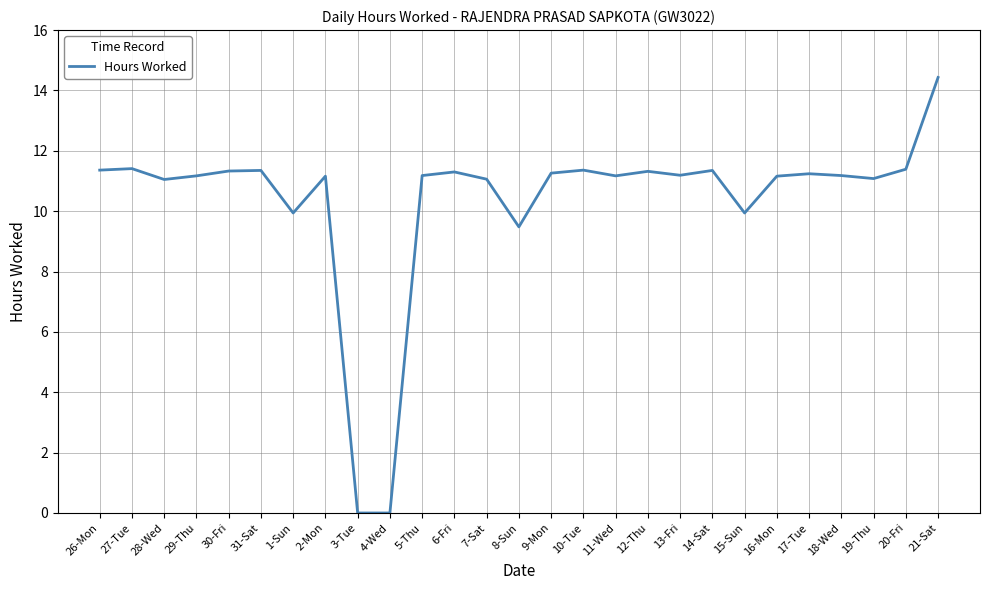

What value does the data have at 30-Fri?

11.3